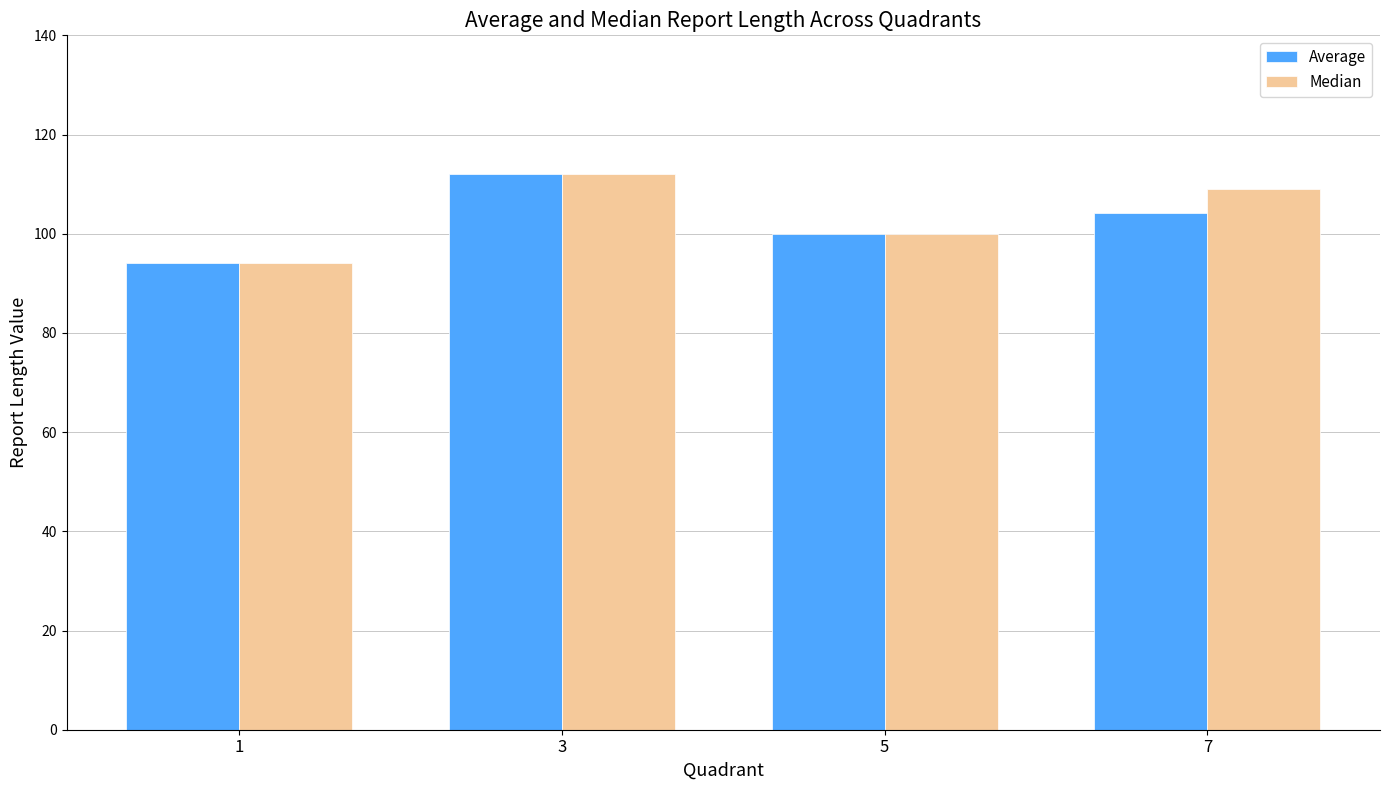

Reading left to right, what are all the values shown in this chart?

Average: 1=94.0	3=112.0	5=100.0	7=104.2
Median: 1=94.0	3=112.0	5=100.0	7=109.0